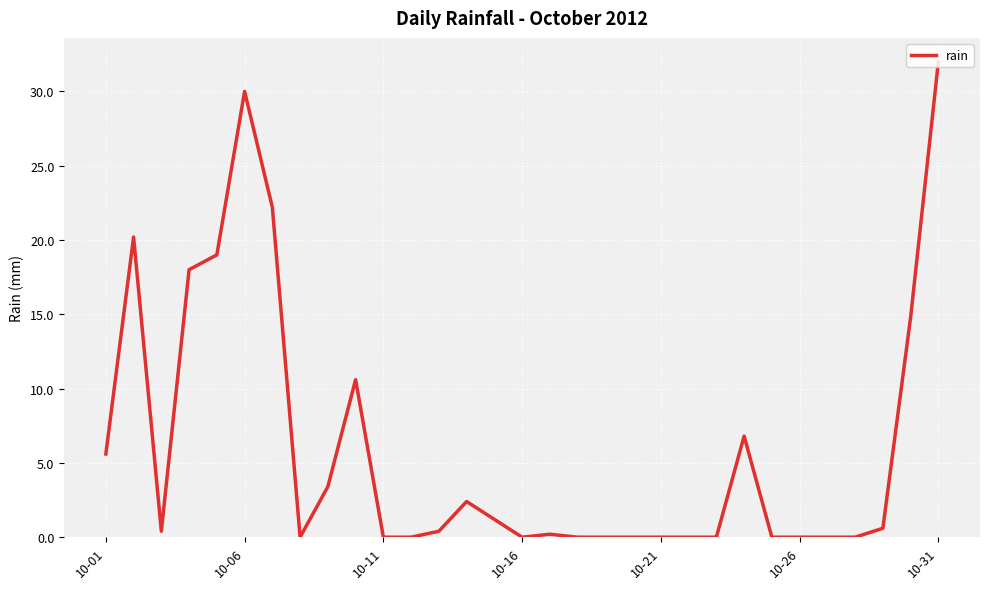

What is the difference between the maximum and minimum values?

32.0